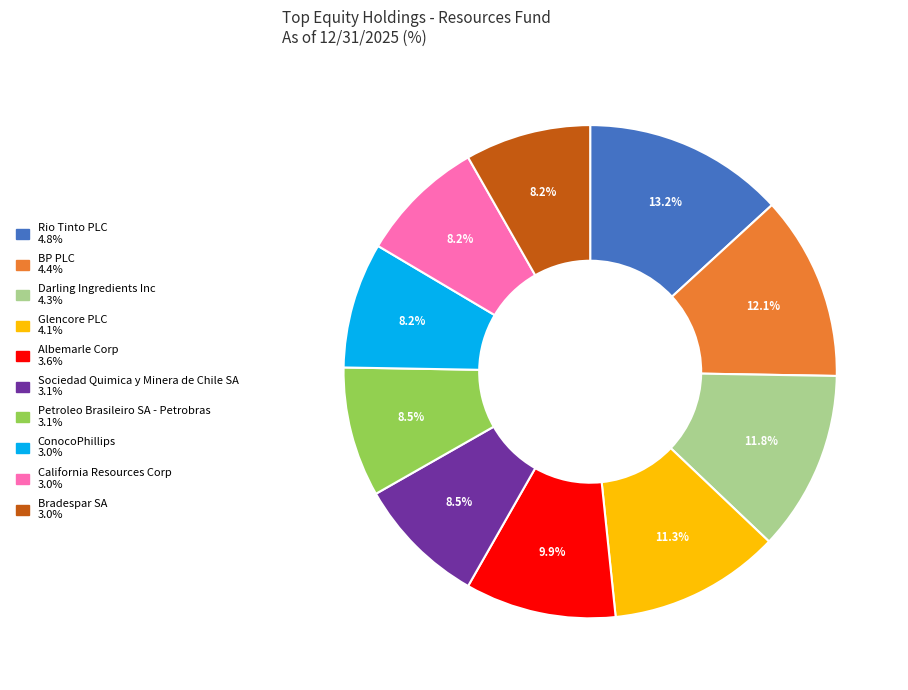

To the nearest percent, what is the average slice percentage?

10%